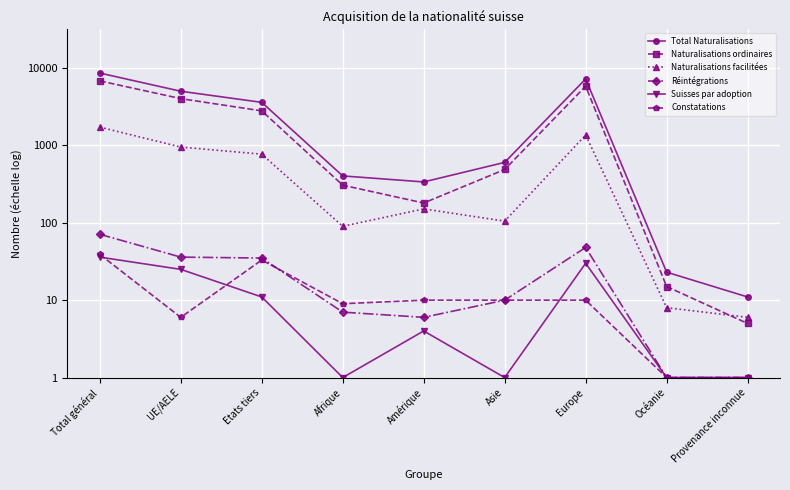

What is the label of the 9th point from the right?

Total général